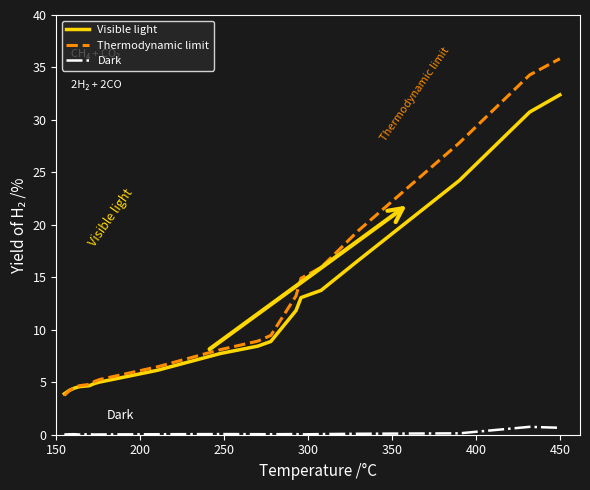

What are all the series names shown in the legend?

Visible light, Thermodynamic limit, Dark